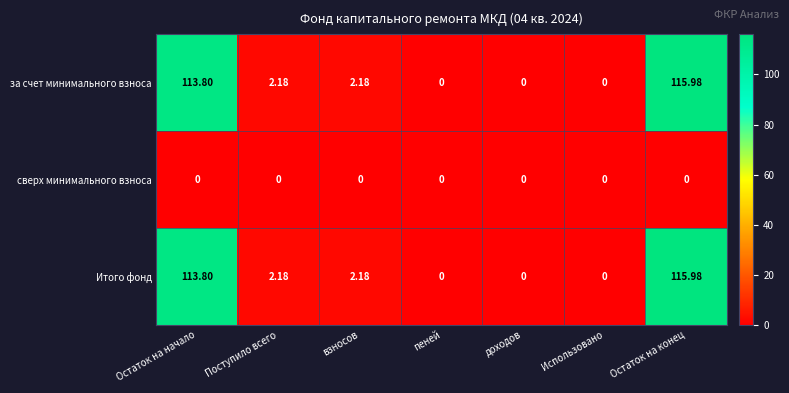

At which category does the chart reach its peak across all series?

Остаток на конец